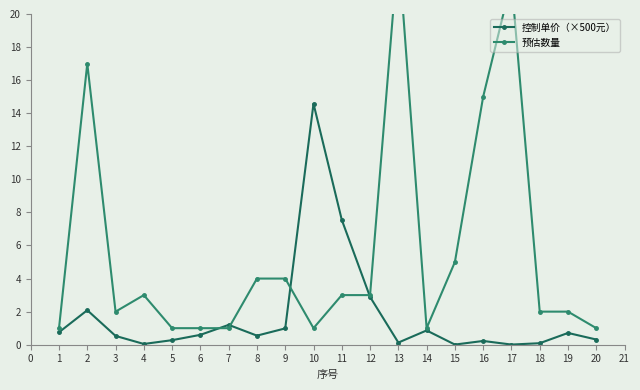

The value of 控制单价（×500元） at 5 is 1.7. True or false?

False